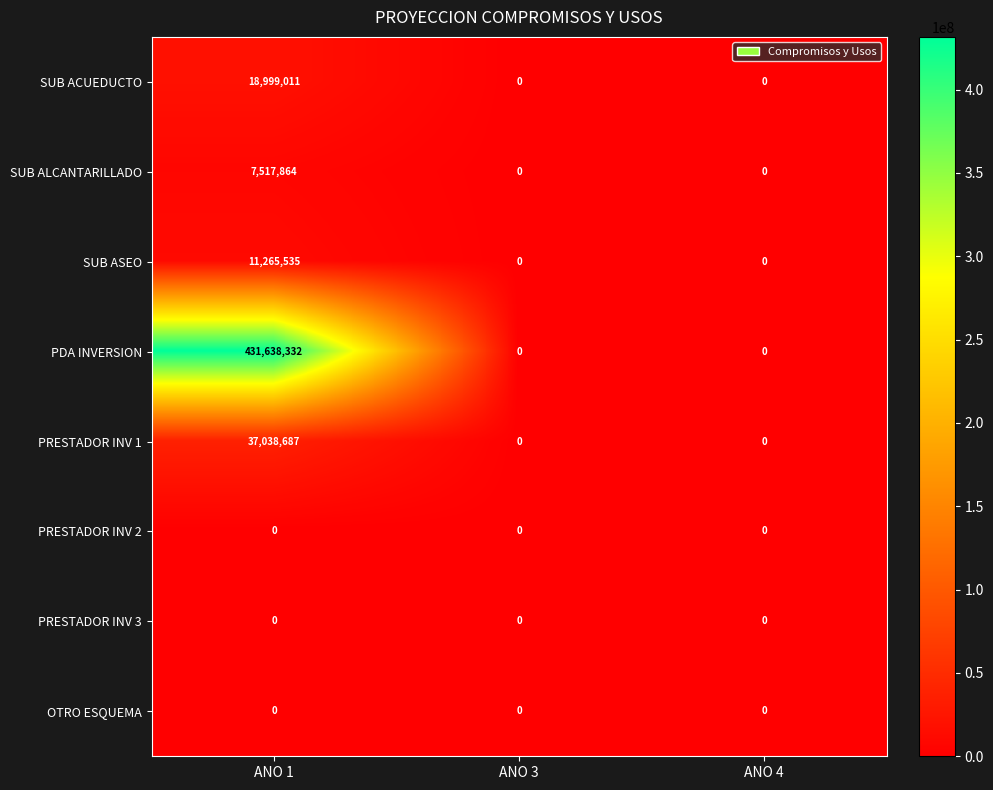

Which series has the largest total across all categories?

PDA INVERSION